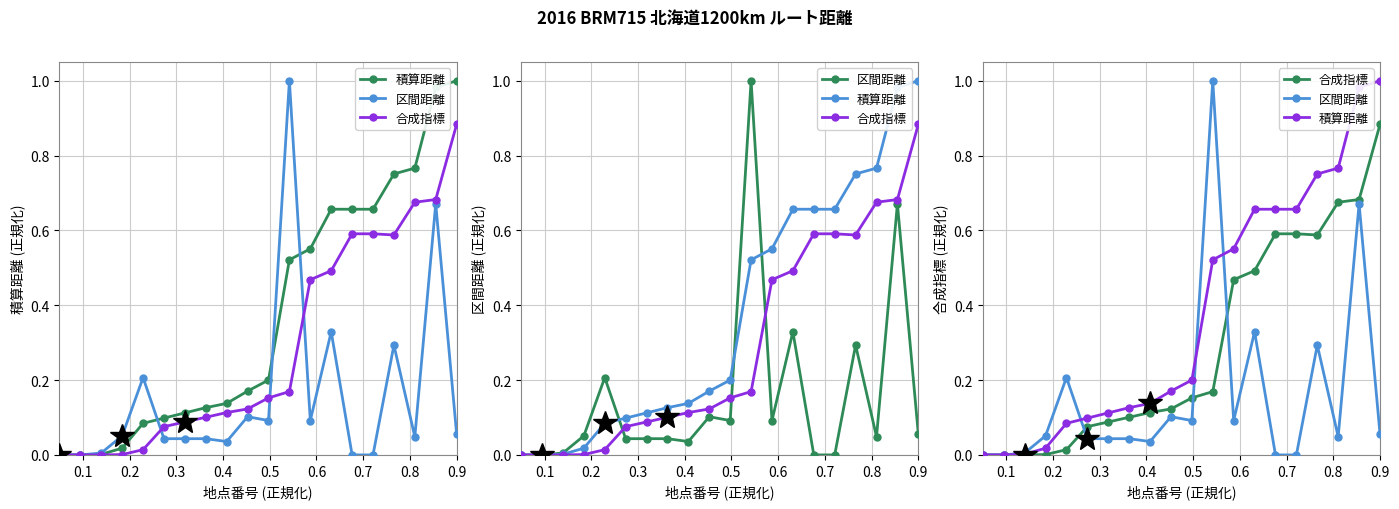

Which series has the widest spread of values?

積算距離